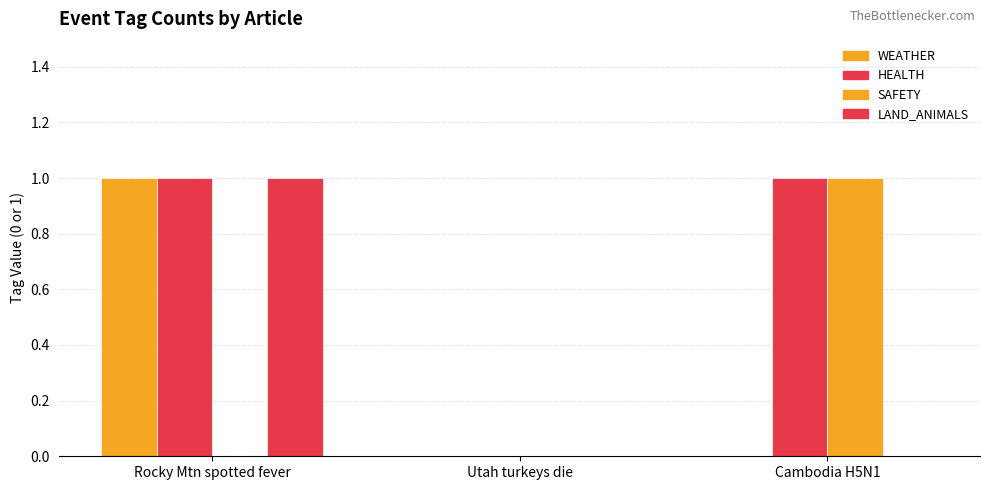

How many groups of bars are there?

3